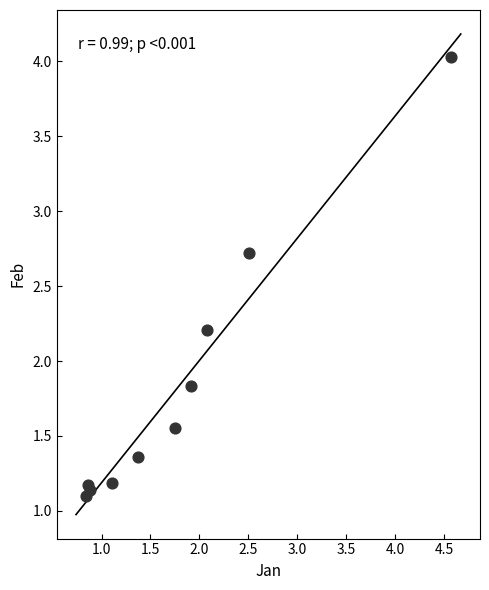

What Y value in the scatter plot is closest to 2?

1.8